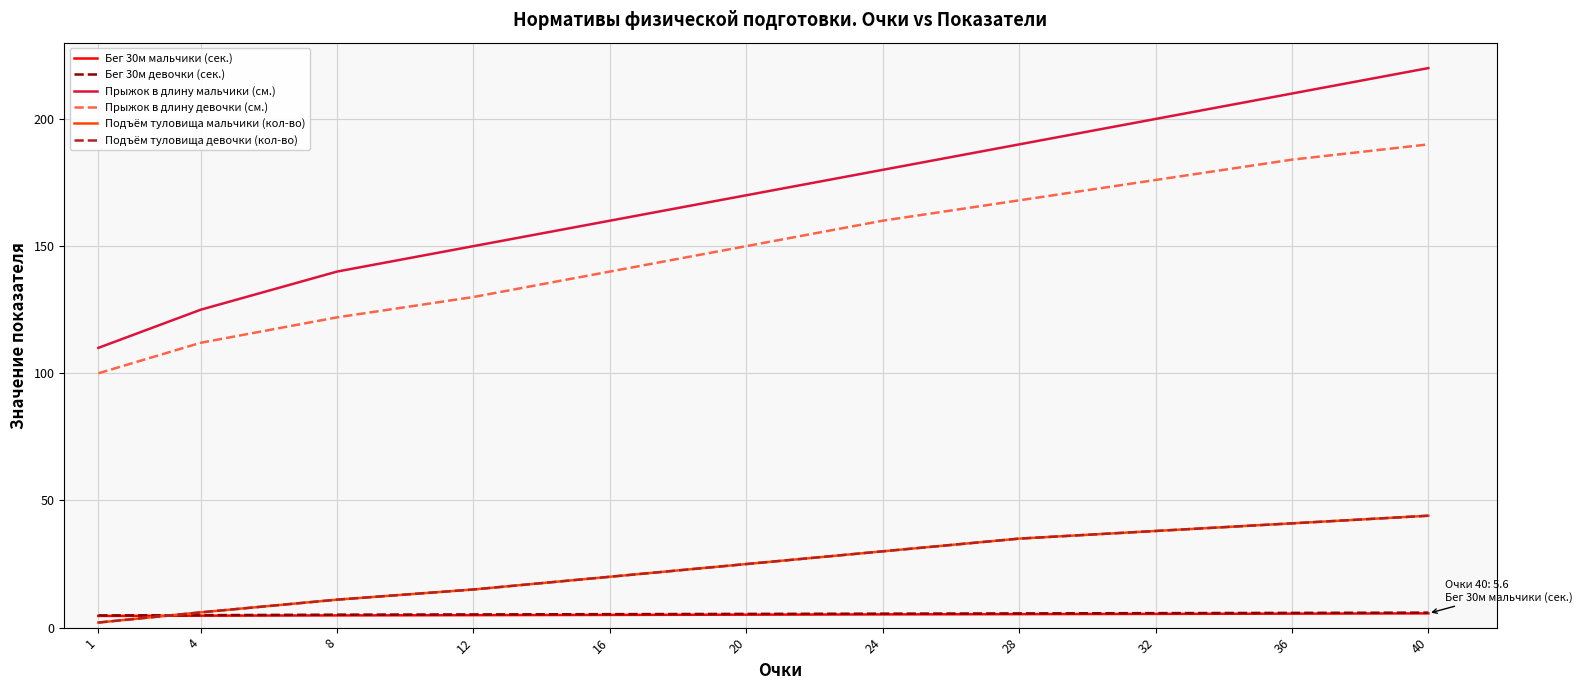

Does the chart display data point markers on the line(s)?

No